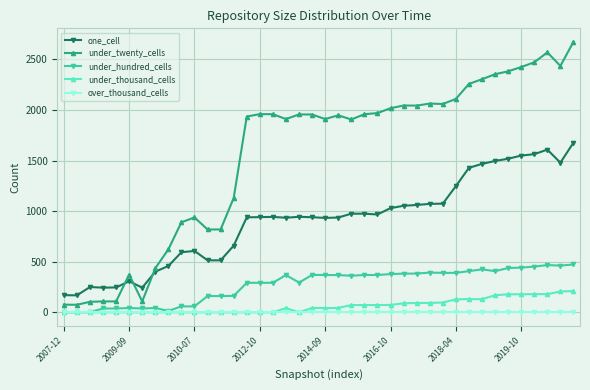

True or false: over_thousand_cells and one_cell cross at least once.

False